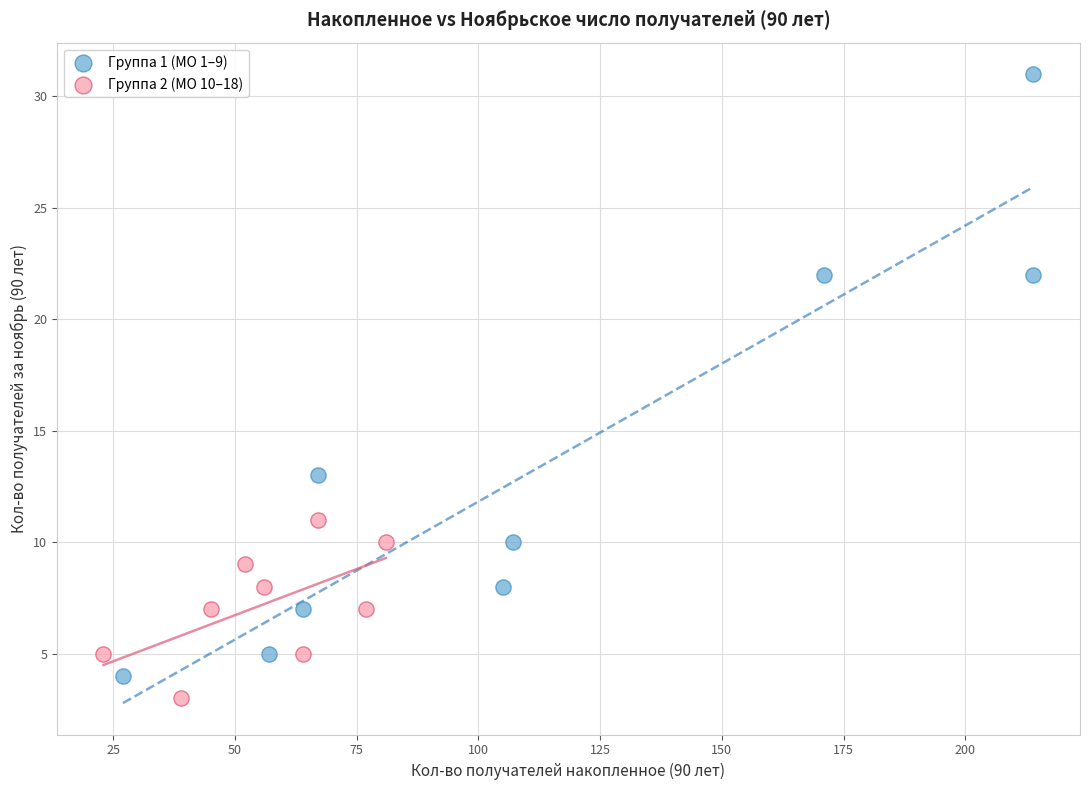

Which series reaches the maximum Y coordinate?

Группа 1 (МО 1–9)